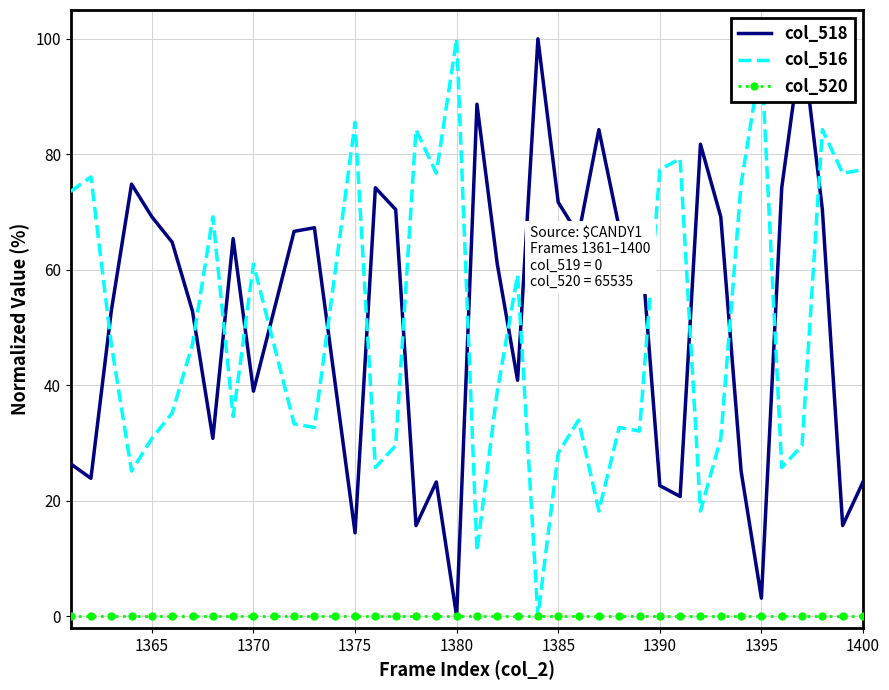

What is the highest value of the col_516 series?

100.0